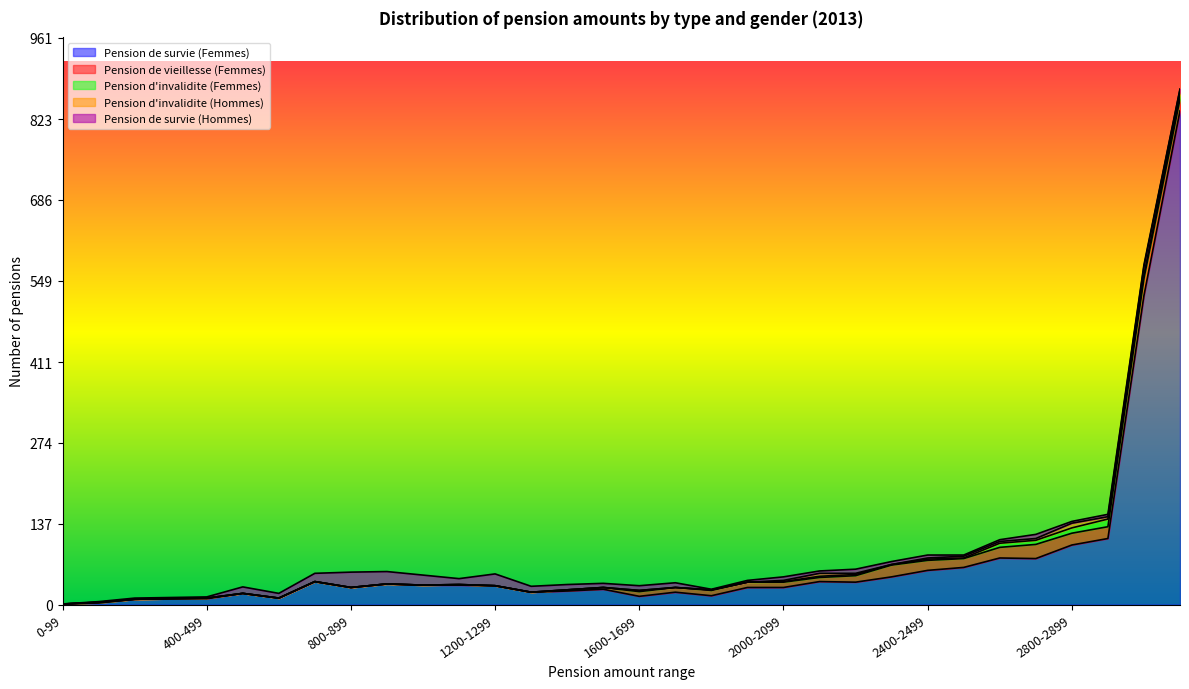

What is the average value of the Pension de survie (Hommes) series?

7